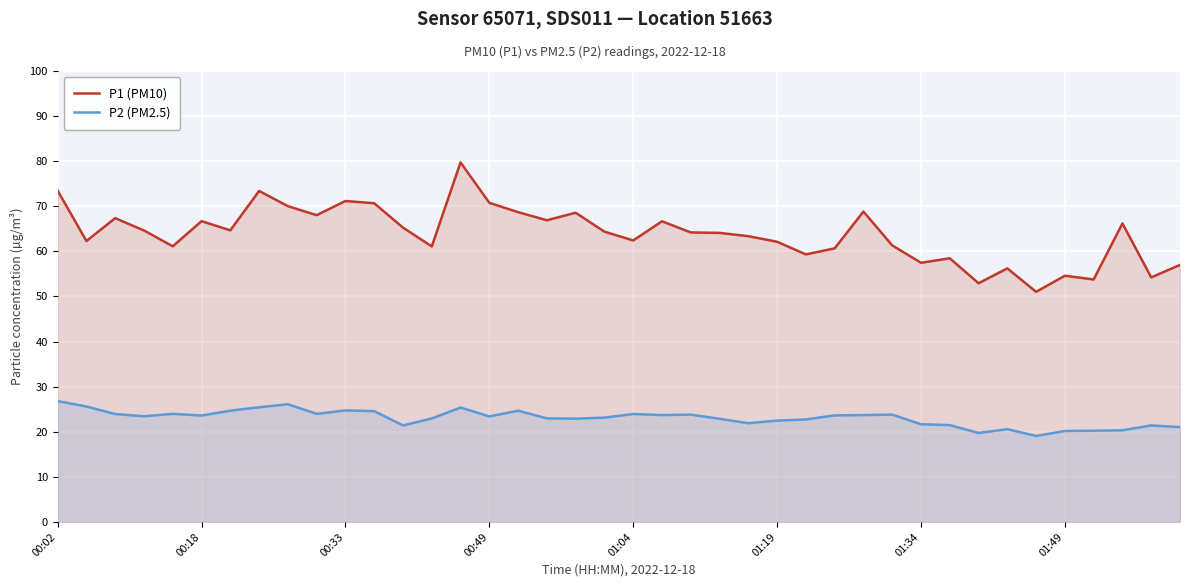

How many values in the P2 (PM2.5) series are below 23?

18